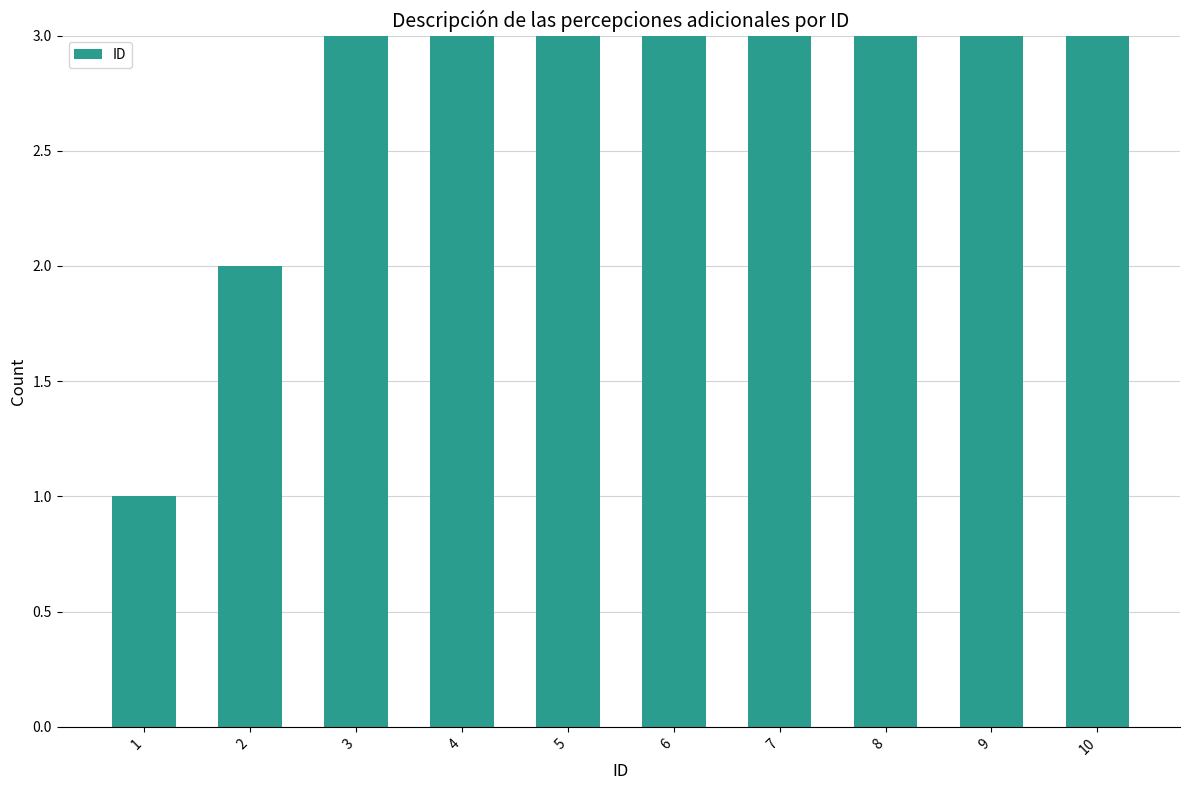

What is the difference between the values at 2 and 9?

7